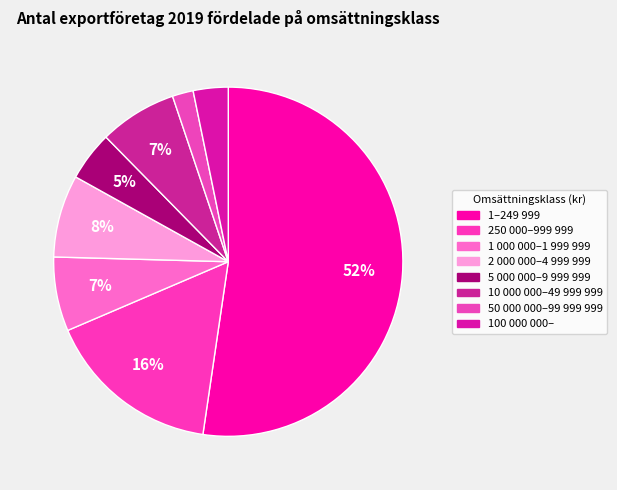

True or false: 5 000 000–9 999 999 accounts for 5% of the total.

True